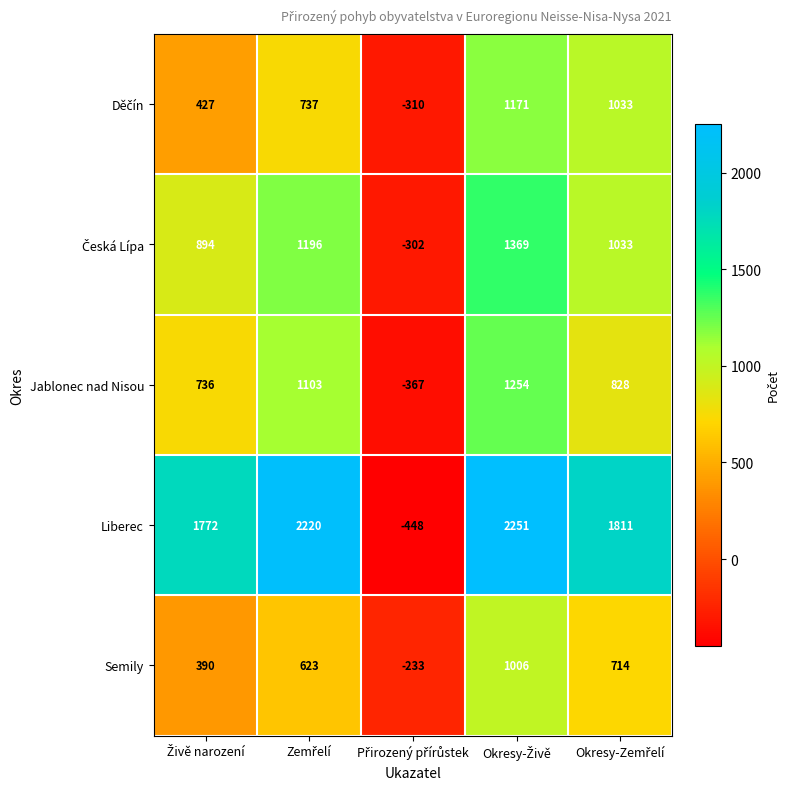

Which series has the widest spread of values?

Liberec